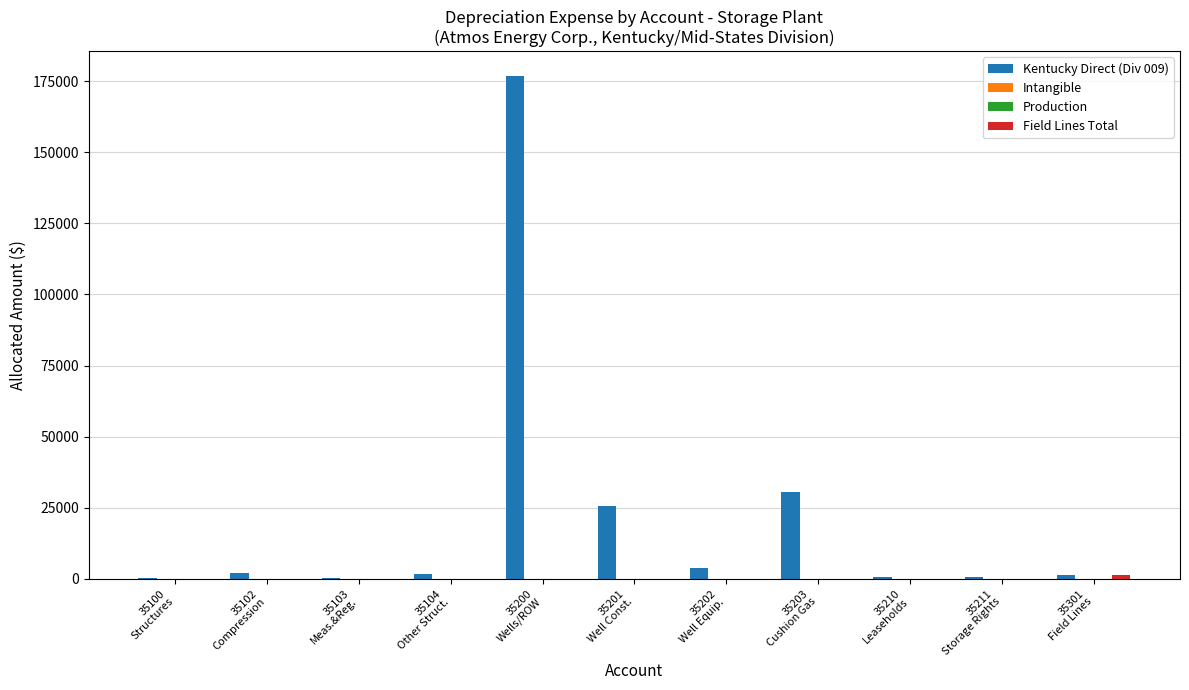

Which series has the widest spread of values?

Kentucky Direct (Div 009)